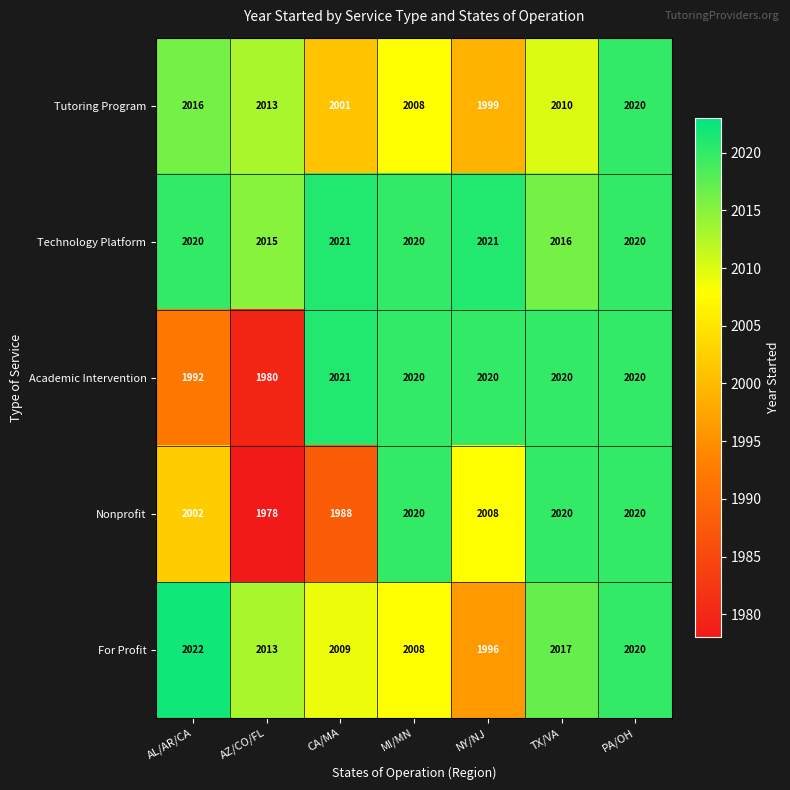

What is the sum of all For Profit values?

14085